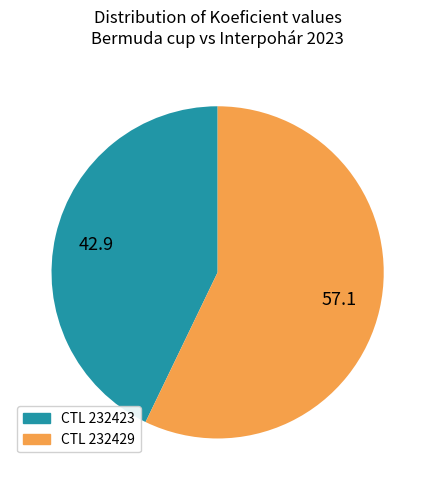

Is it true that CTL 232429 is 68% of the pie?

False